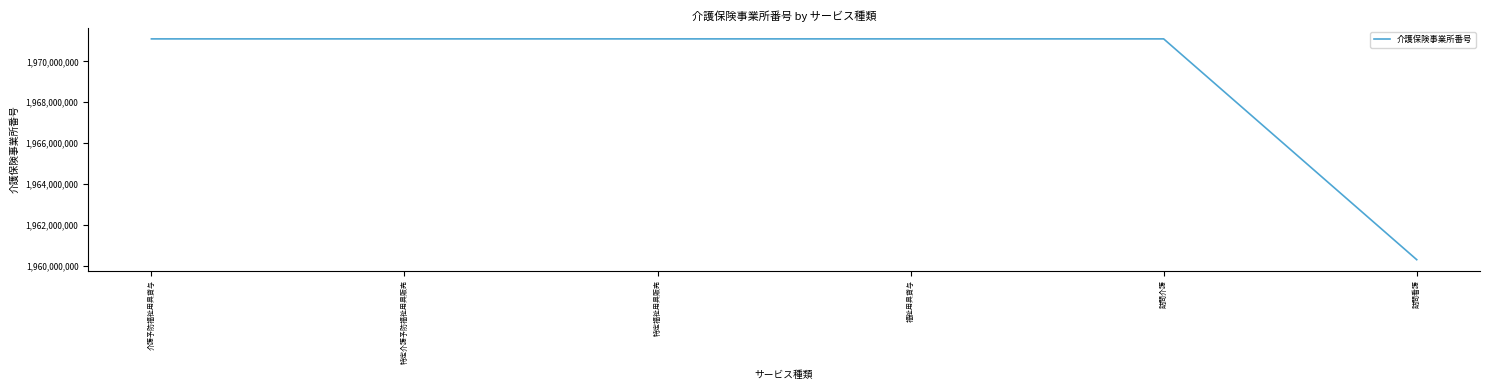

What is the smallest value displayed?

1960290037